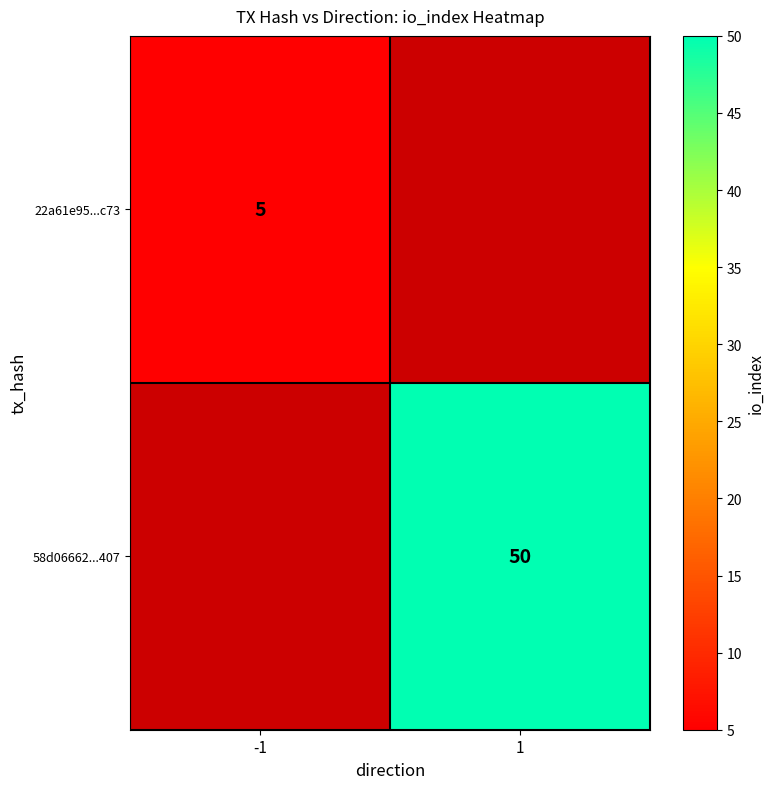

The value of 58d06662...407 at 1 is 76. True or false?

False